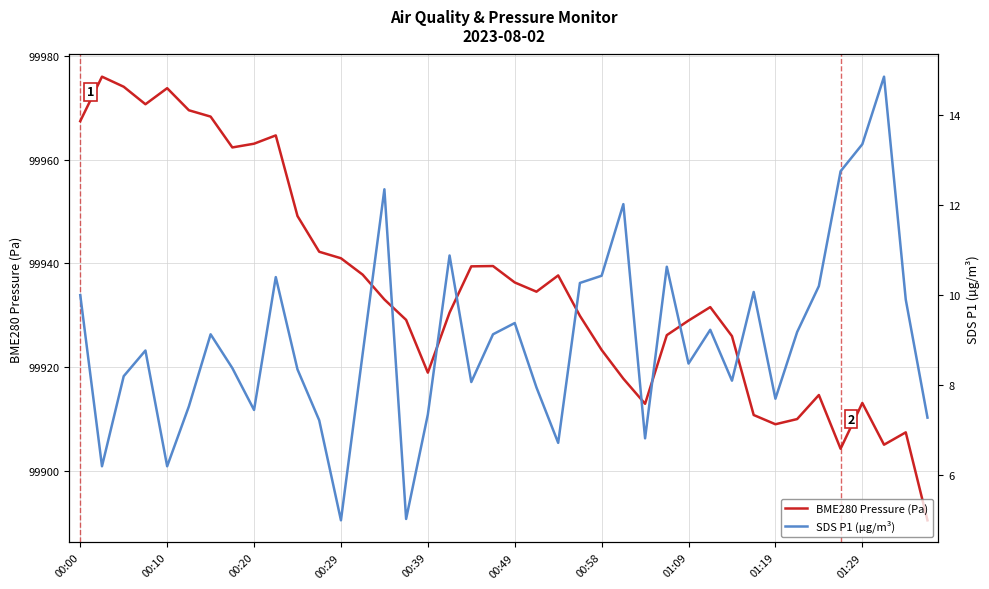

What is the maximum value for BME280 Pressure (Pa)?

99976.0